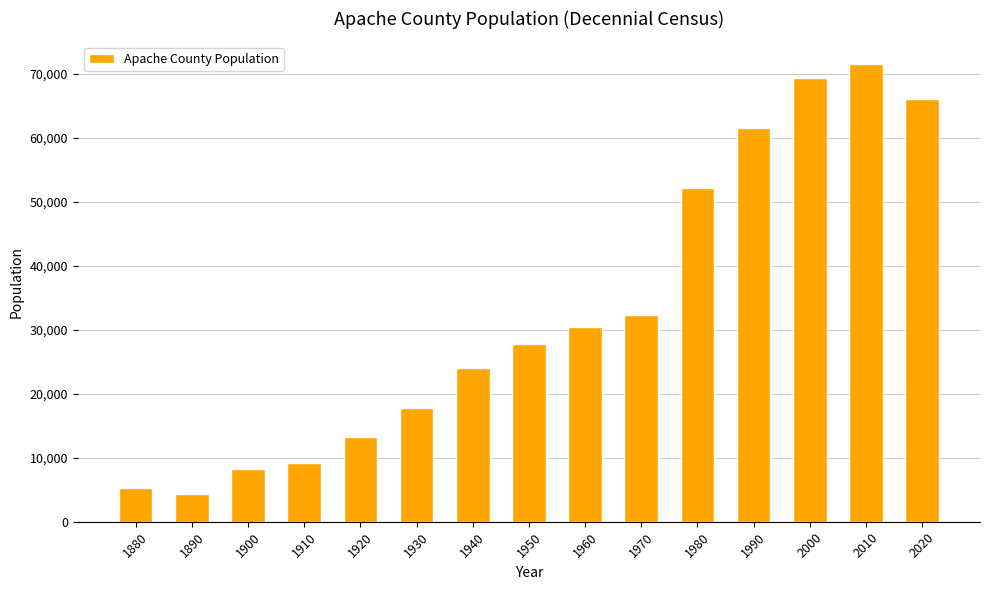

Reading left to right, transcribe all the data shown in this chart.

5283	4281	8297	9196	13196	17765	24095	27767	30438	32298	52108	61591	69423	71518	66021